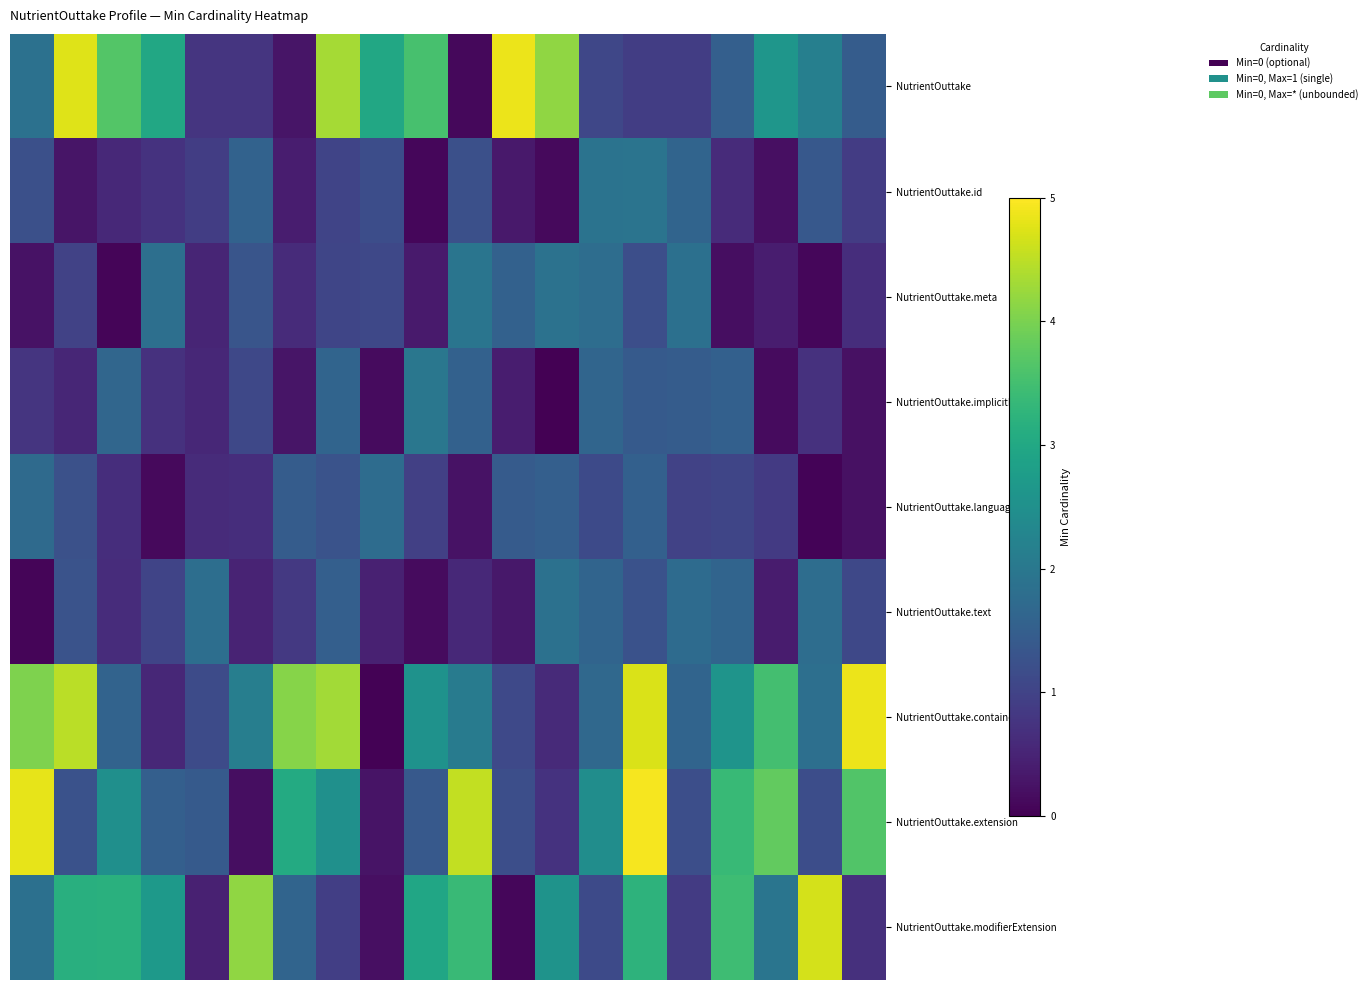

Which label corresponds to the largest value in the chart?

14